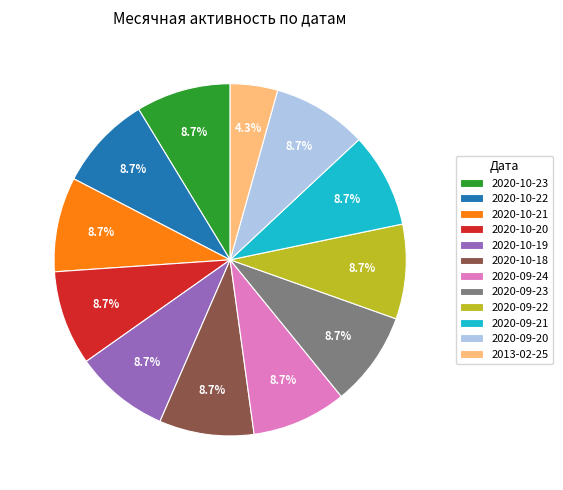

How many slices are in this pie chart?

12